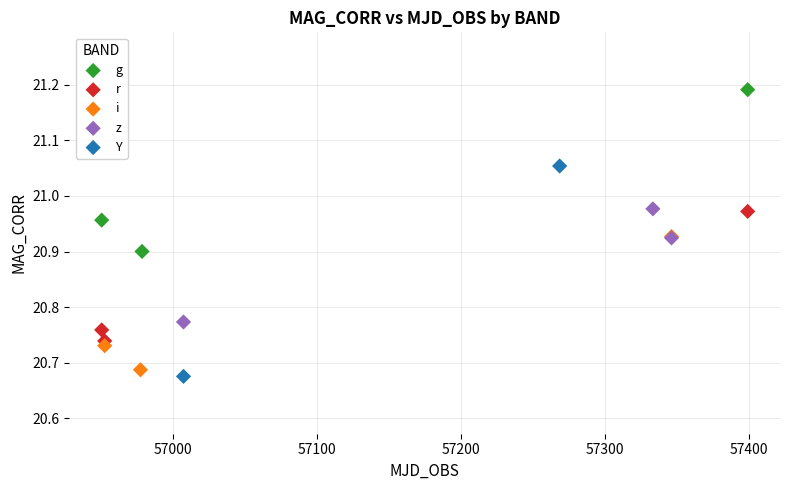

What are all the series names shown in the legend?

g, r, i, z, Y